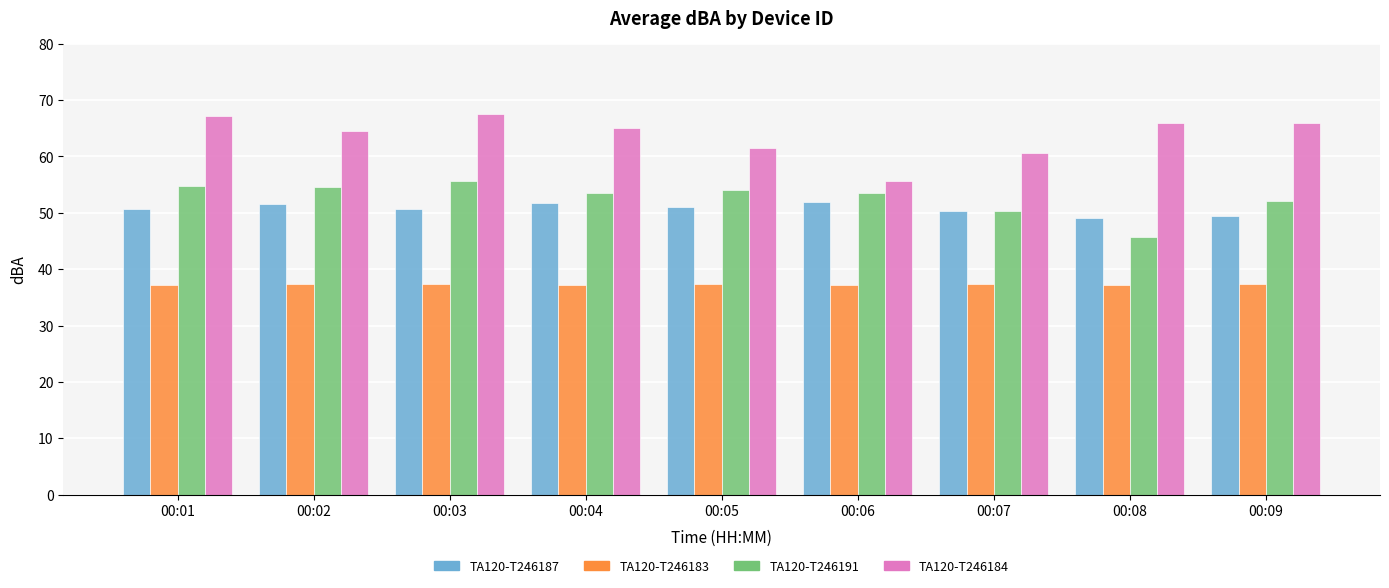

What is the greatest value displayed?

67.6